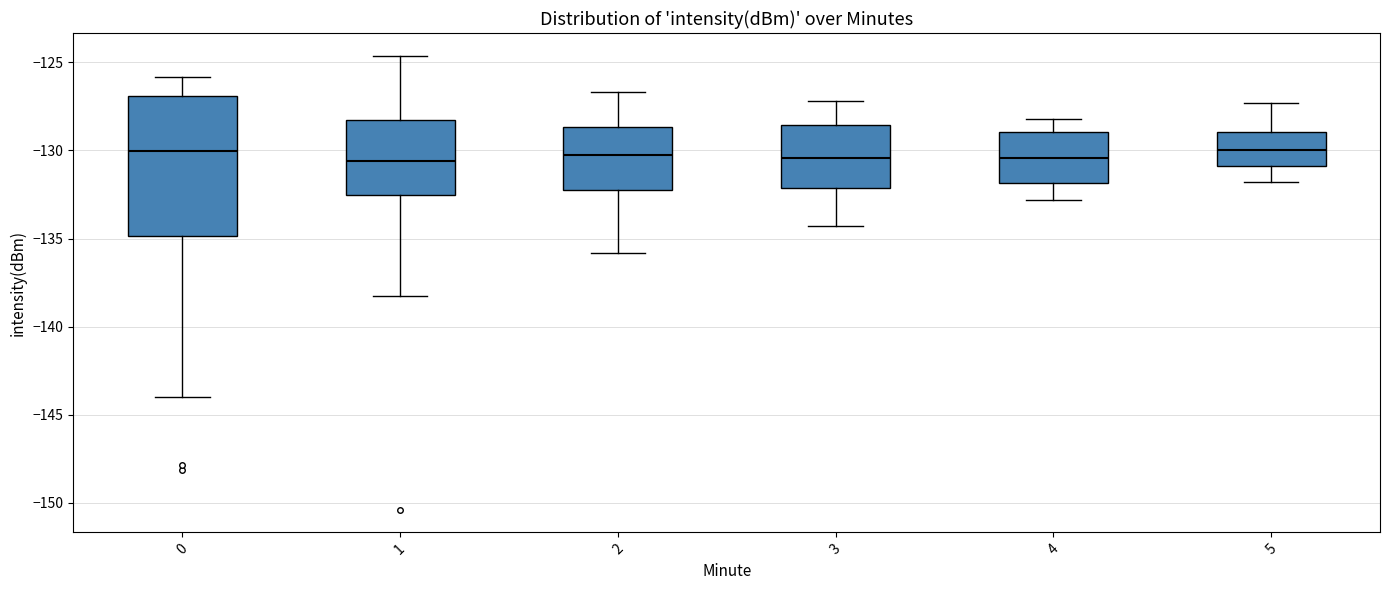

Comparing the boxes themselves (not the whiskers), which one is the tallest?

0